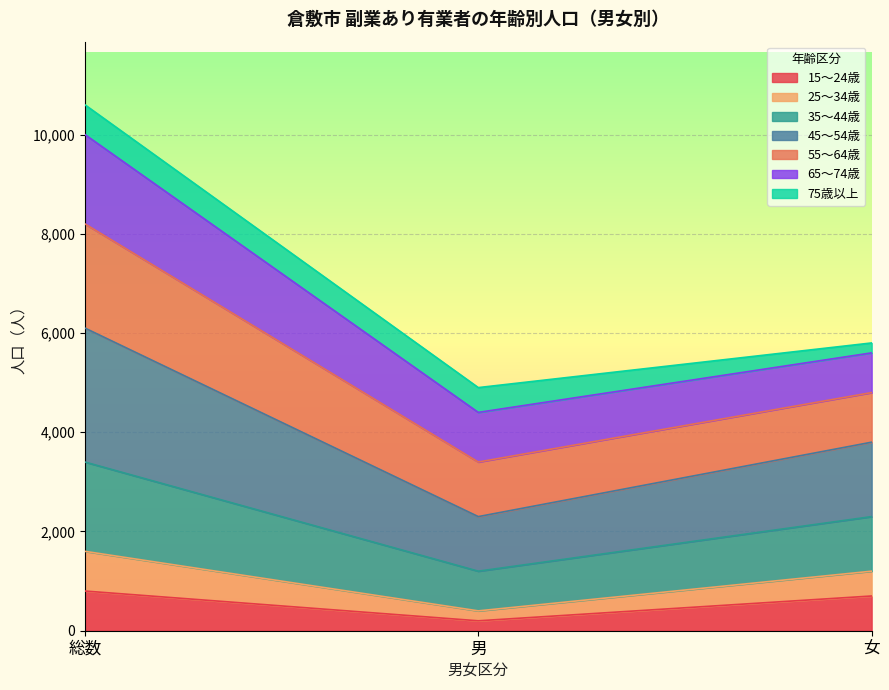

At which category is the sum across all series the highest?

総数